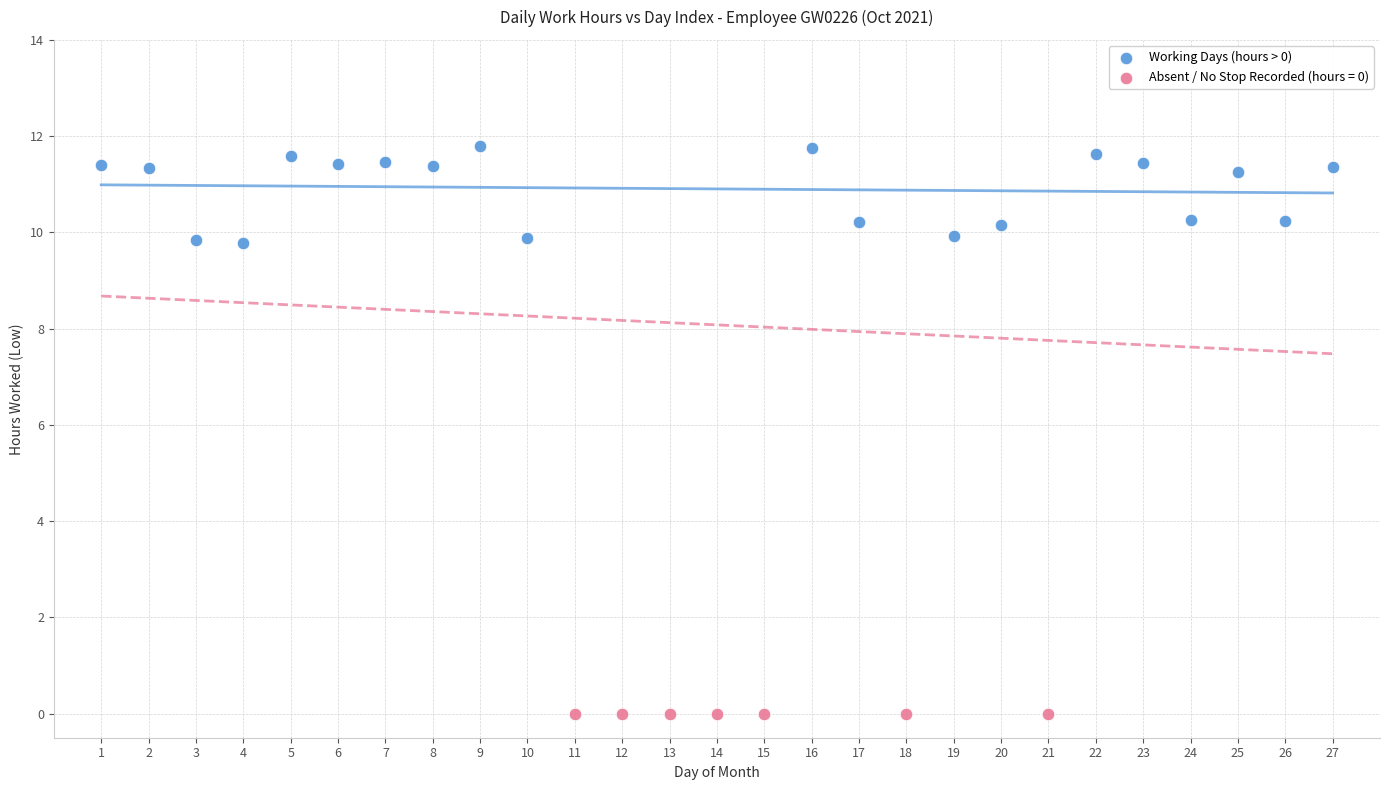

Which series contains the lowest Y value?

Absent / No Stop Recorded (hours = 0)